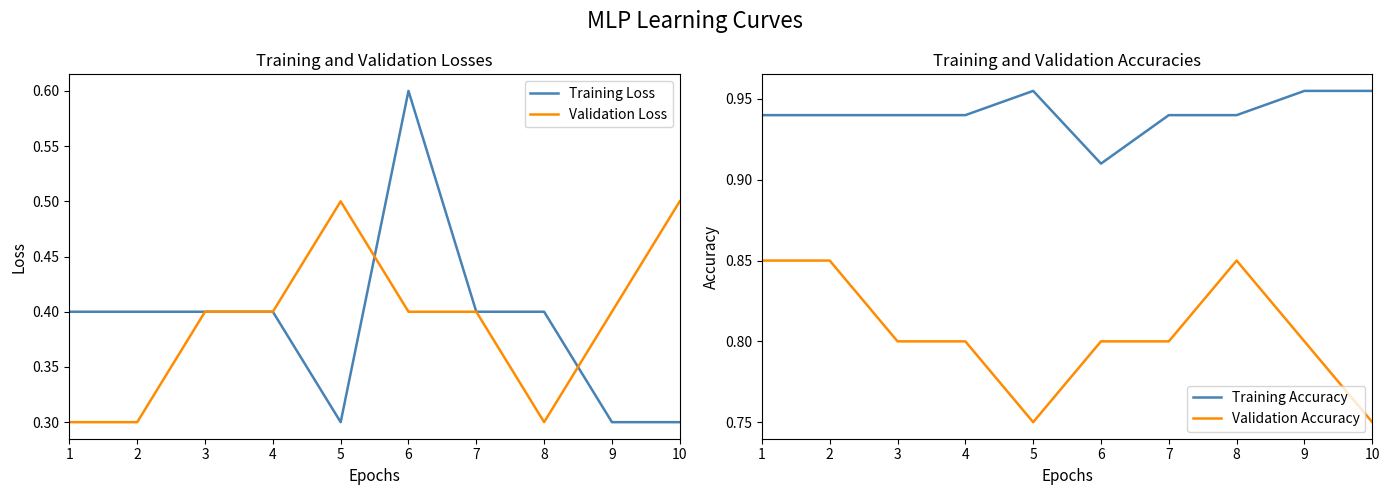

What is the maximum value shown in the chart?

1.0